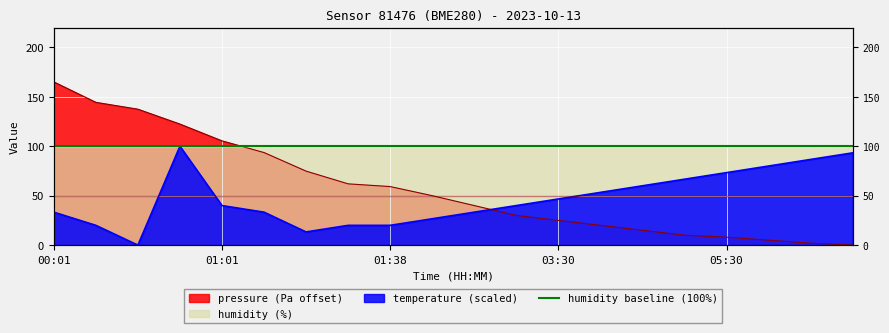

Which series has the widest spread of values?

pressure